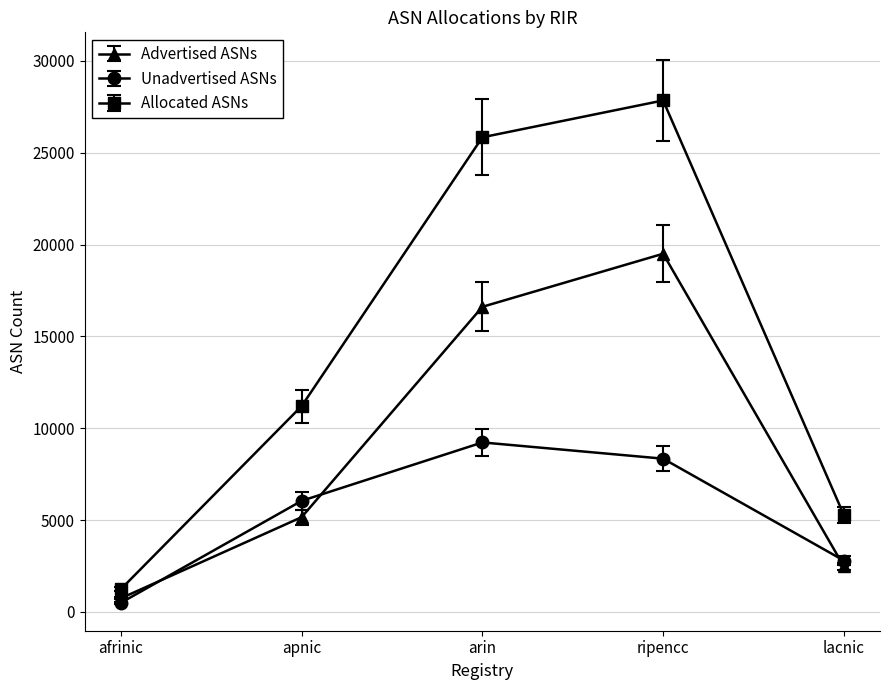

The value of Unadvertised ASNs at apnic is 6049. True or false?

True